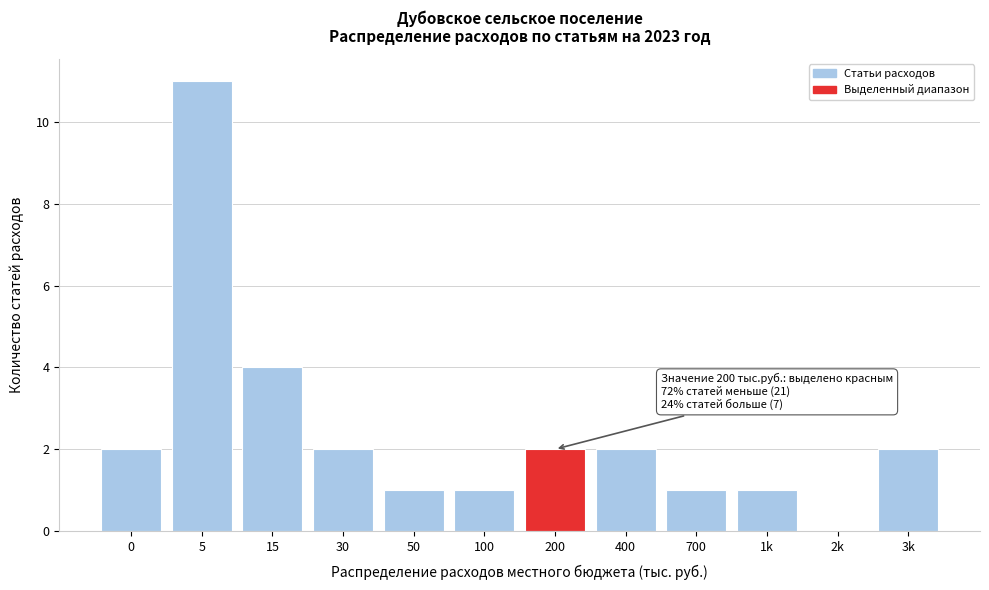

Reading right to left, list all the values displayed in this chart.

3k=2	2k=0	1k=1	700=1	400=2	200=2	100=1	50=1	30=2	15=4	5=11	0=2